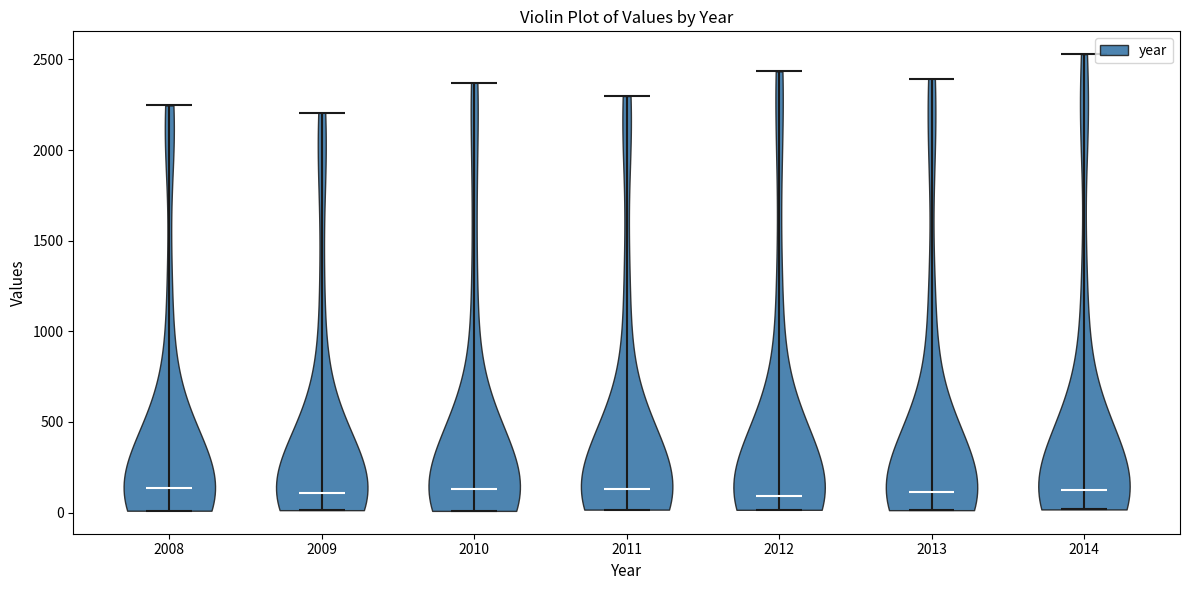

Reading left to right, read every violin against the y-axis: where its median line is, and the lowest and highest points it reaches. The values are not printed on the chart, so give them approximately, as read against the axis.

2008: median line 150, lowest point 0, highest point 2250
2009: median line 100, lowest point 0, highest point 2200
2010: median line 150, lowest point 0, highest point 2350
2011: median line 150, lowest point 0, highest point 2300
2012: median line 100, lowest point 0, highest point 2450
2013: median line 100, lowest point 0, highest point 2400
2014: median line 150, lowest point 0, highest point 2550